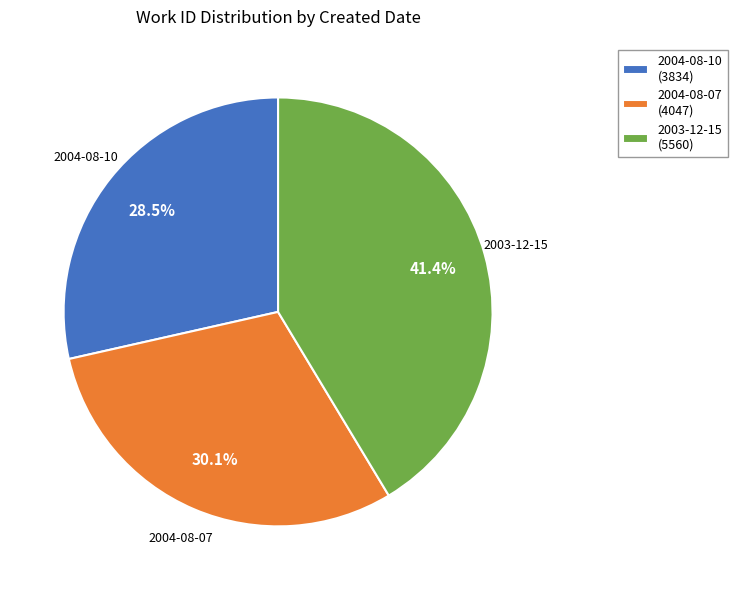

Does 2003-12-15 represent more than half of the total?

No